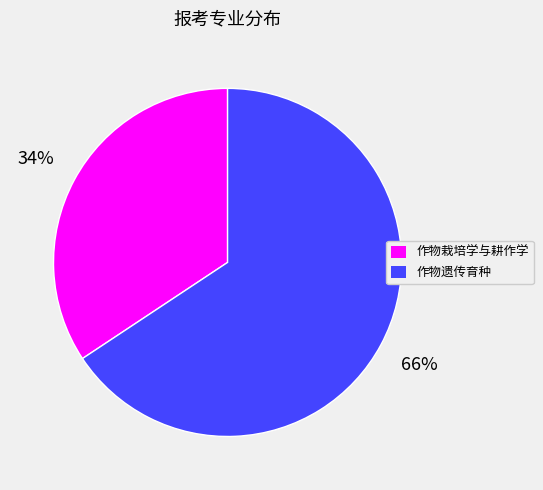

Which has a higher value, 作物栽培学与耕作学 or 作物遗传育种?

作物遗传育种